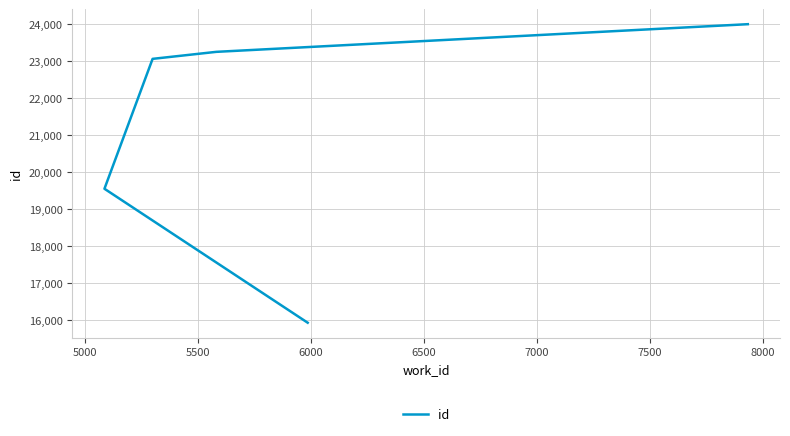

What is the difference between the maximum and minimum values?

8085